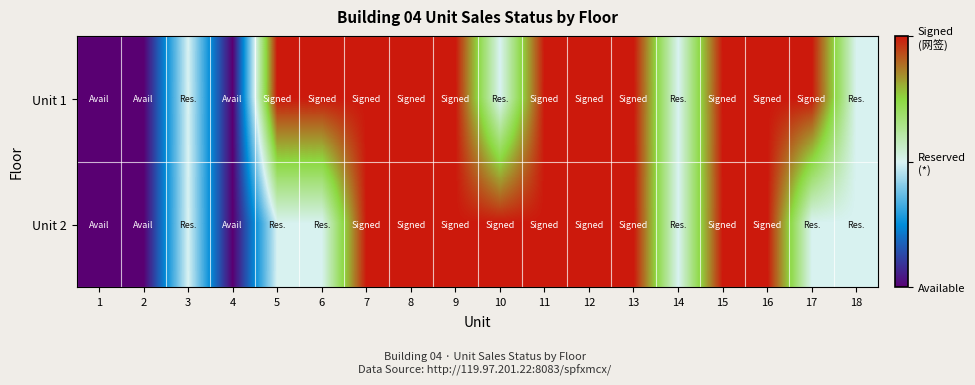

Which series has the largest range (max minus min)?

Unit 1